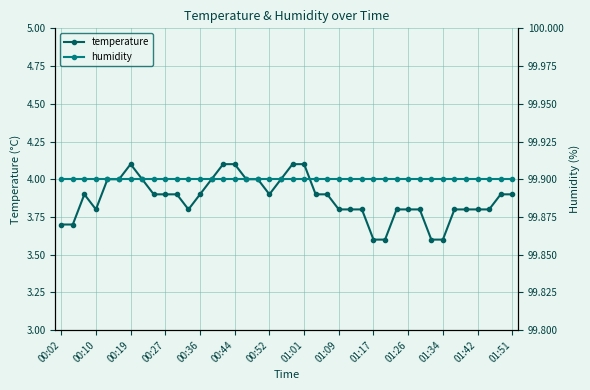

What is the greatest value displayed?

99.9